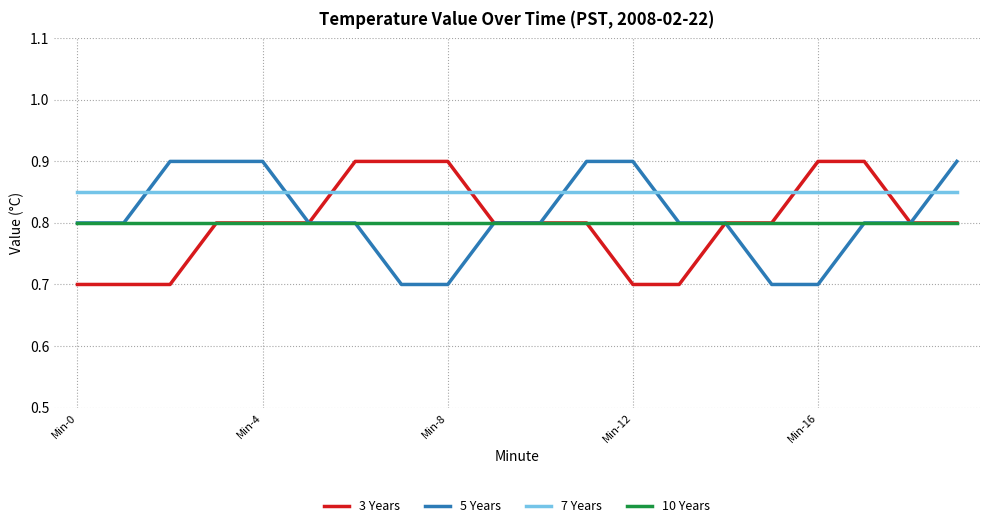

What is the greatest value displayed?

0.9